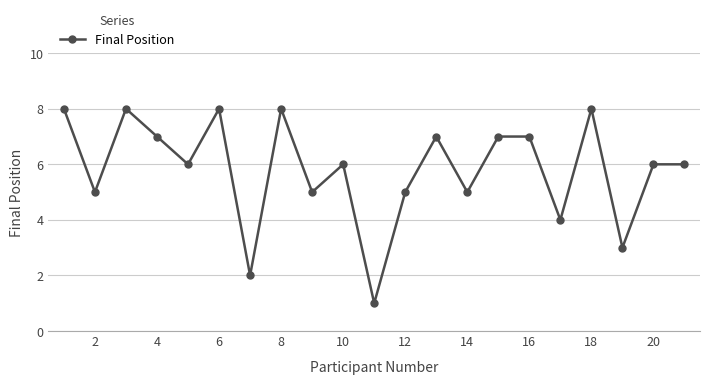

Count the number of data series in this chart.

1